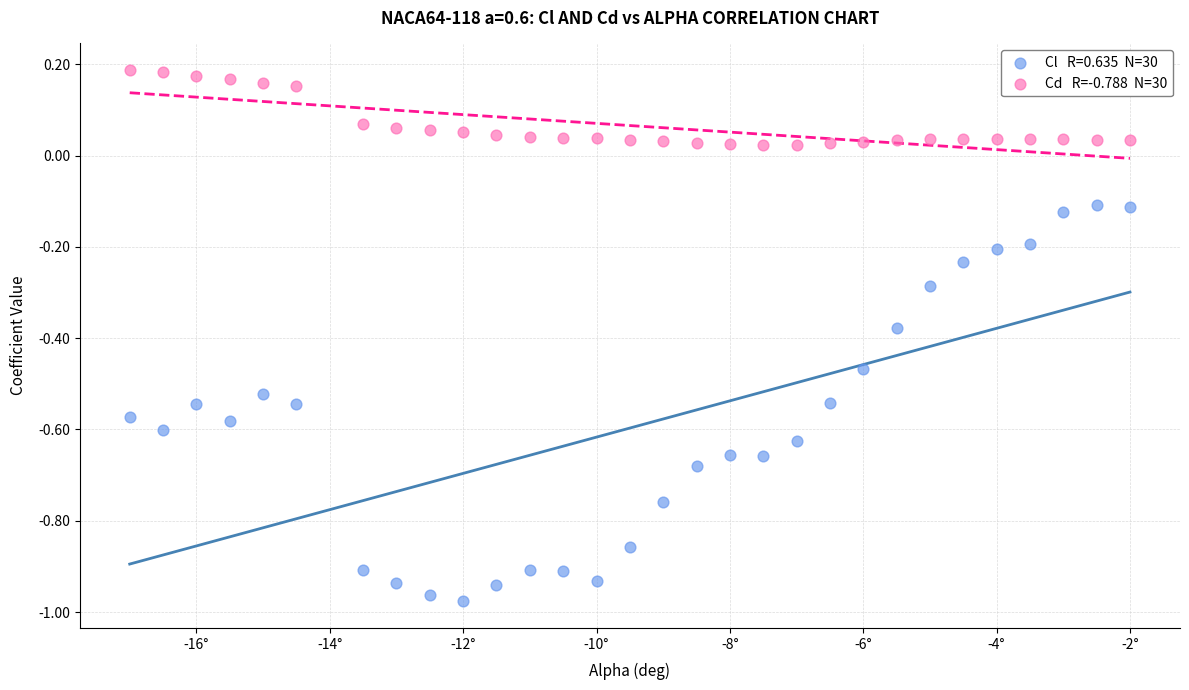

Across all data points, what is the range of X values (max minus min)?

15.0